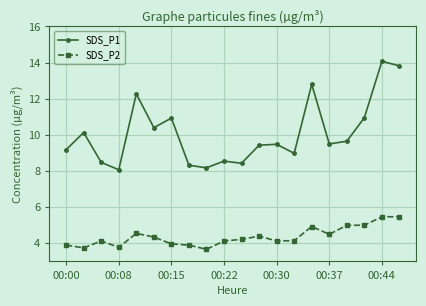

How many interior local peaks does the SDS_P1 series have?

7